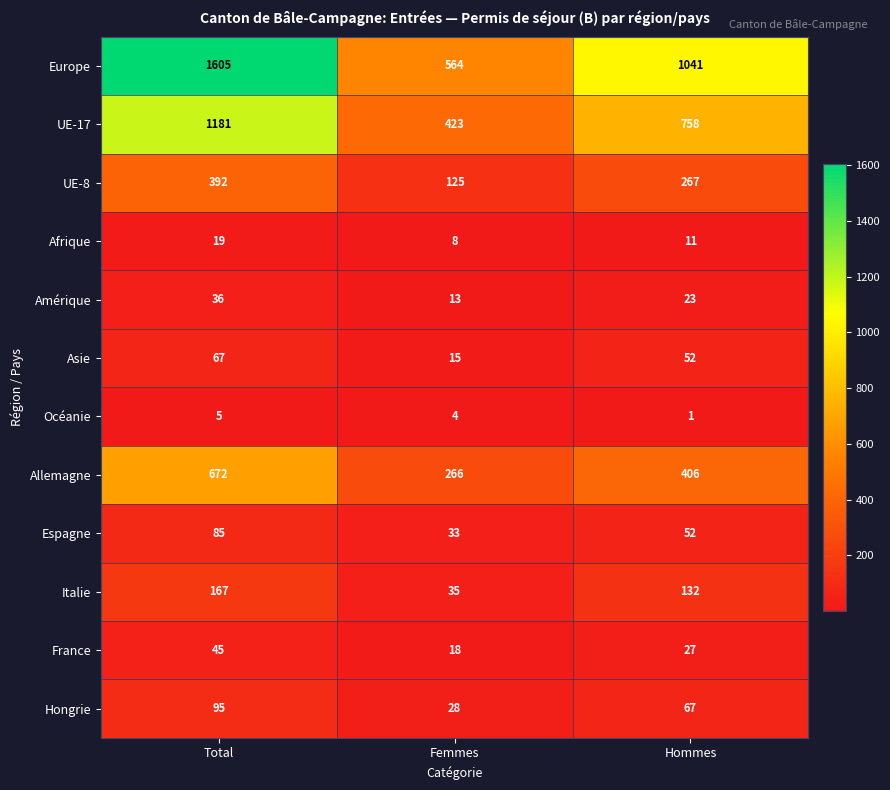

At which category is the sum across all series the highest?

Total